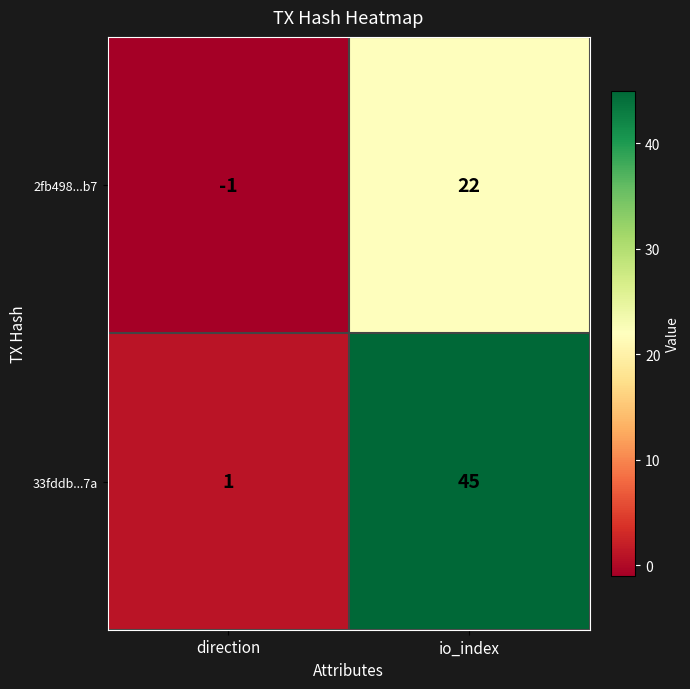

Where is 2fb498...b7 nearest to the value 10?

direction